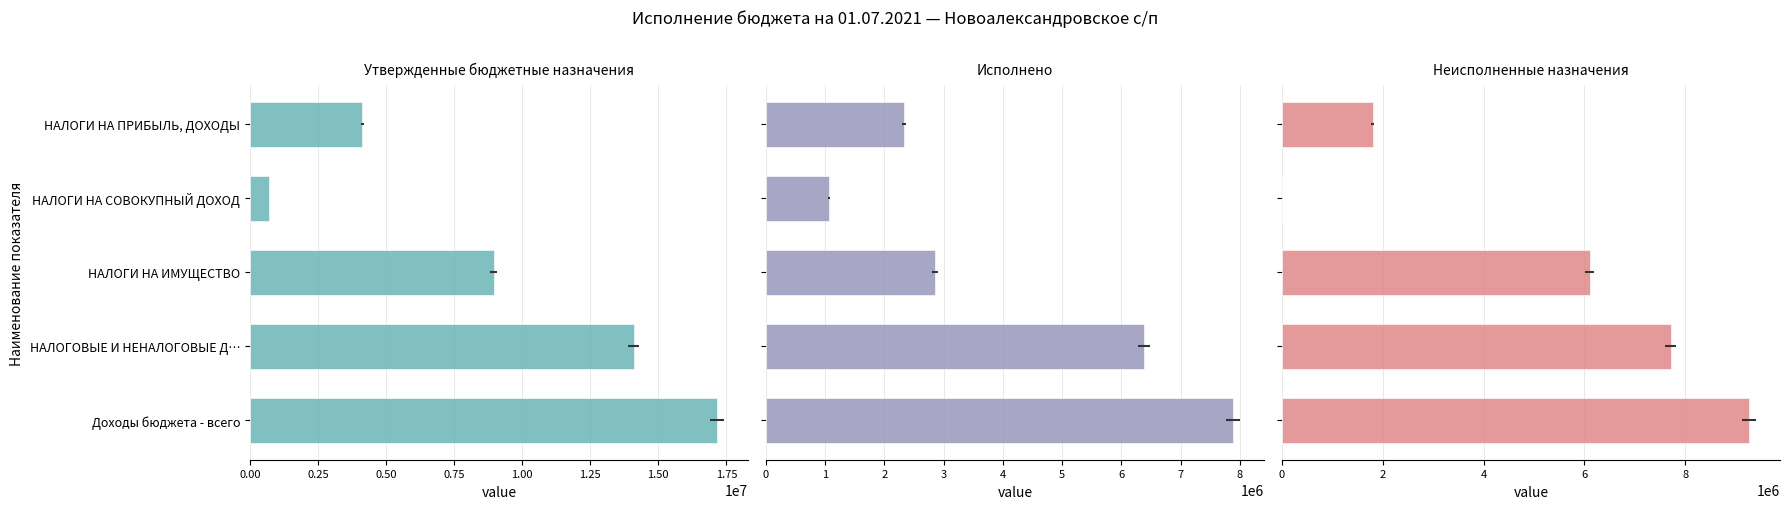

Which series has the widest spread of values?

Утвержденные бюджетные назначения